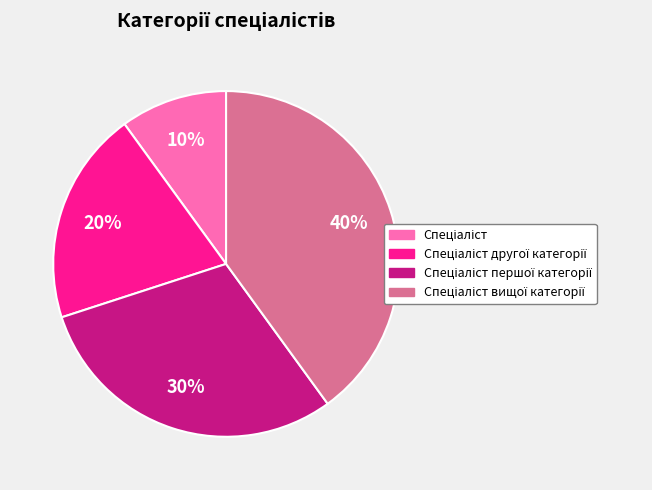

Count the number of slices in the pie.

4